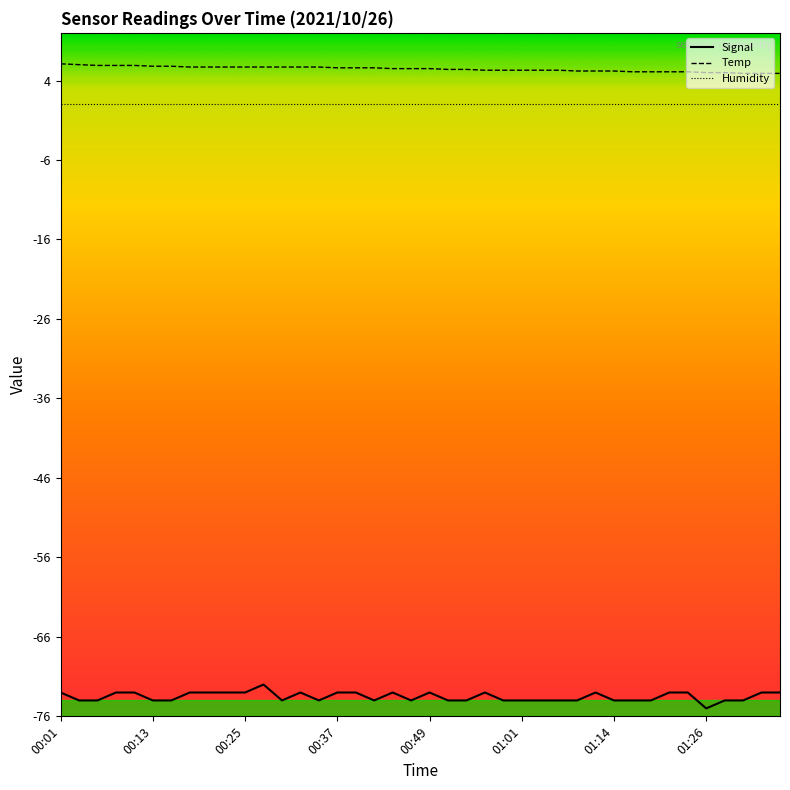

What is the minimum value for Signal?

-75.0